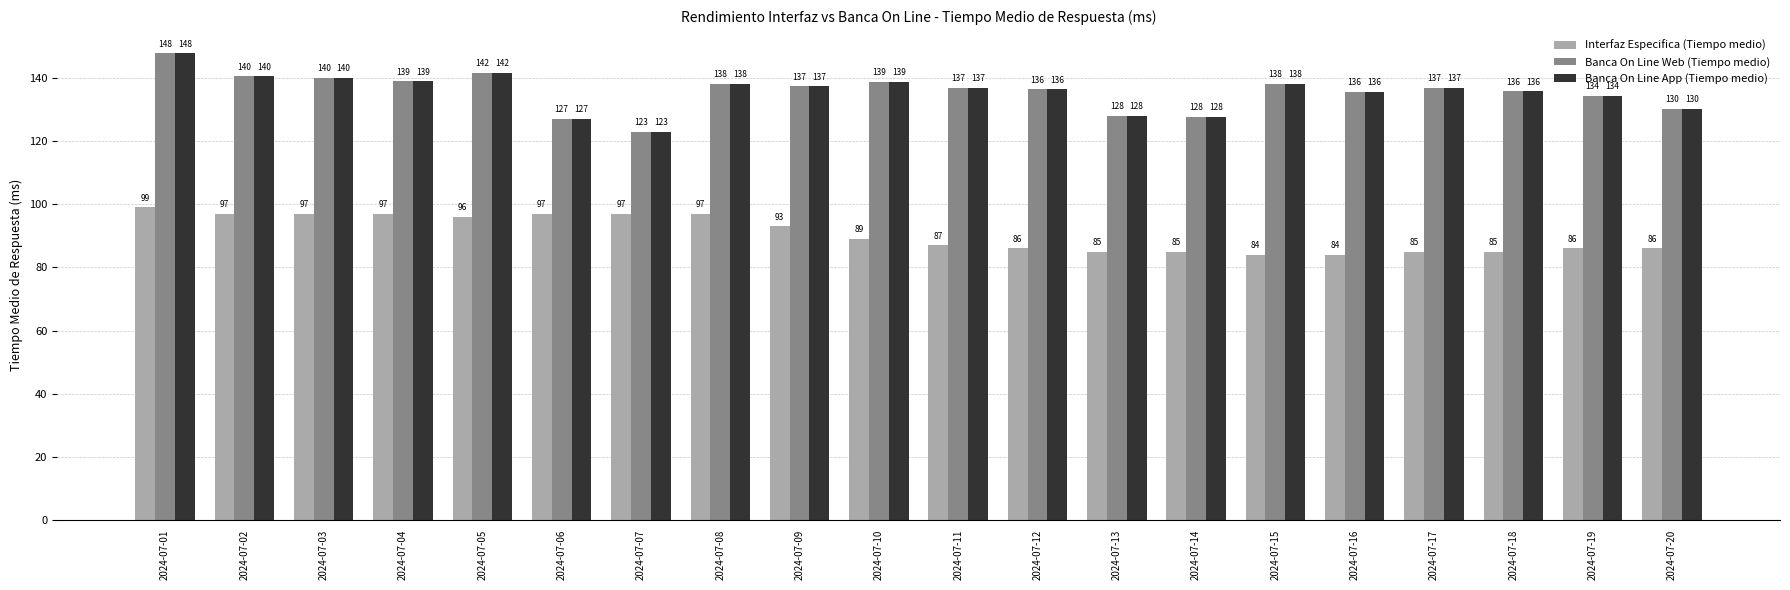

How many series are shown in this chart?

3